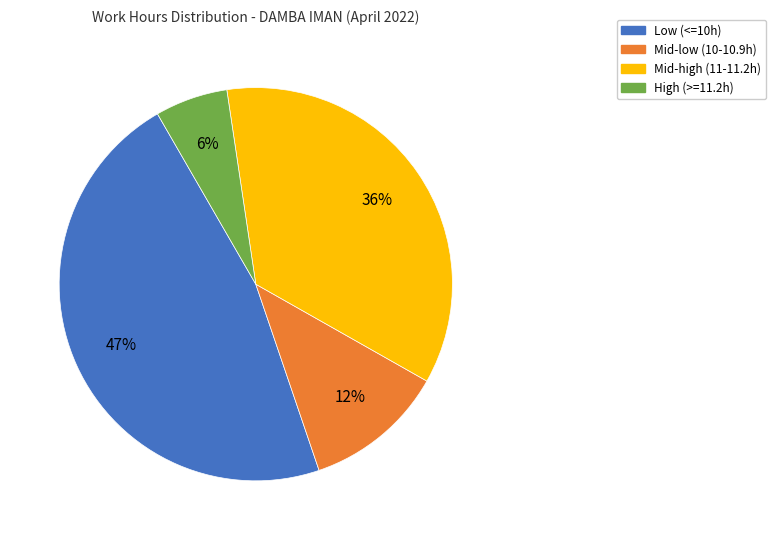

To the nearest percent, what is the average slice percentage?

25%